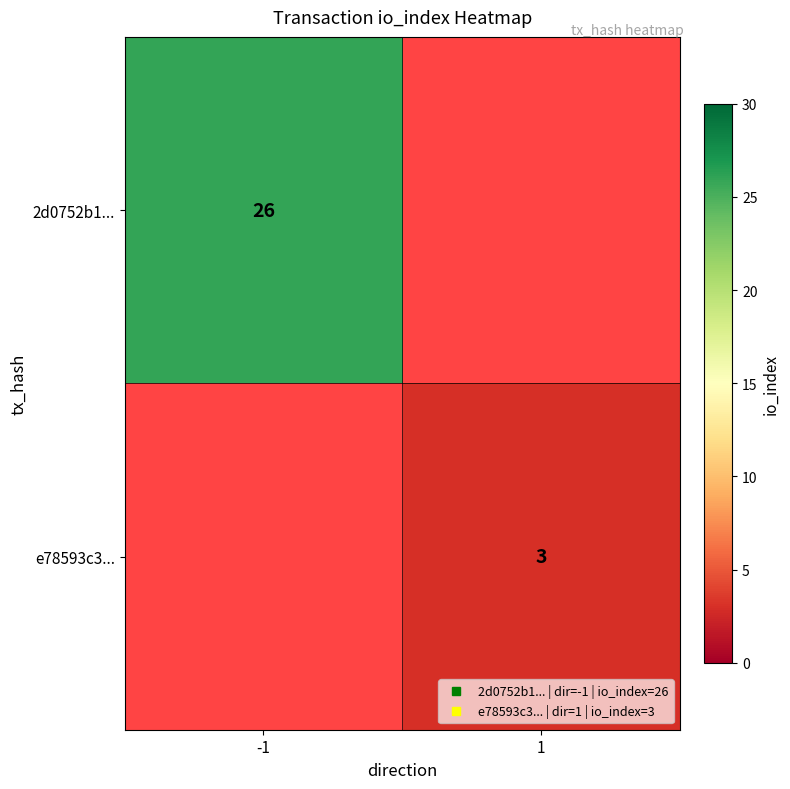

What is the approximate value of 2d0752b1... at -1?

26.0